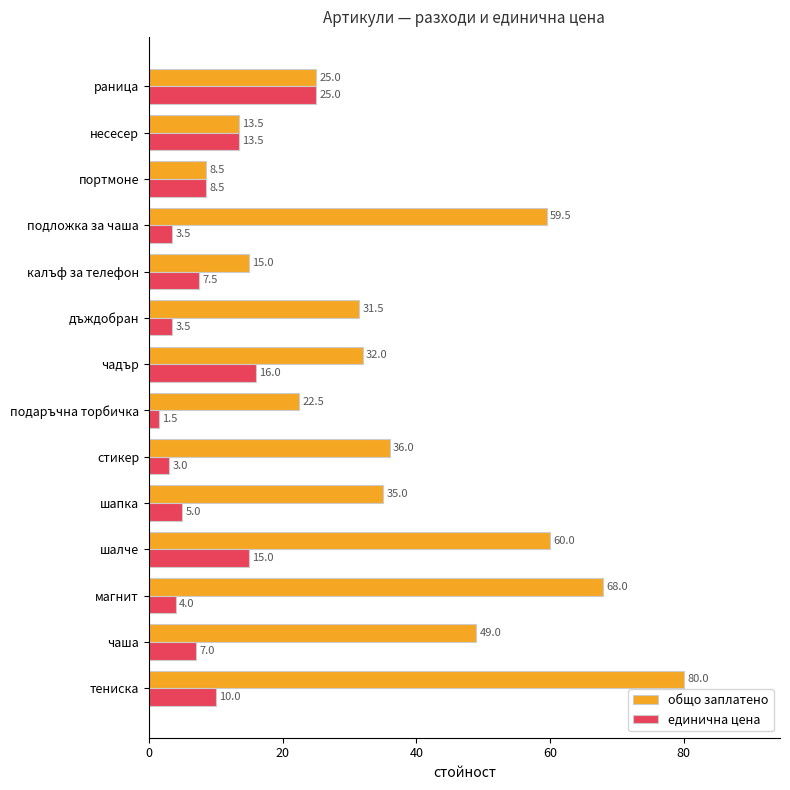

What is the difference between the second highest and second lowest values in the единична цена series?

13.0